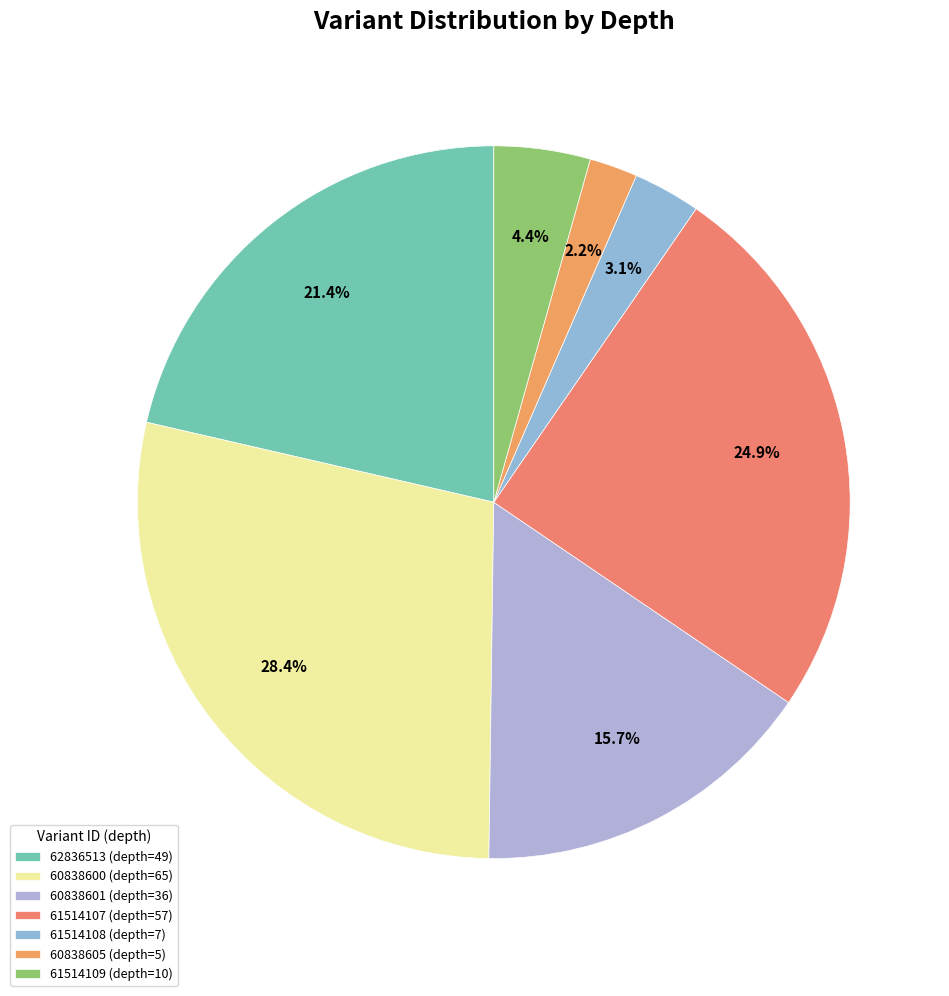

Approximately how many times larger is the value at 60838601 compared to 60838600?

0.6